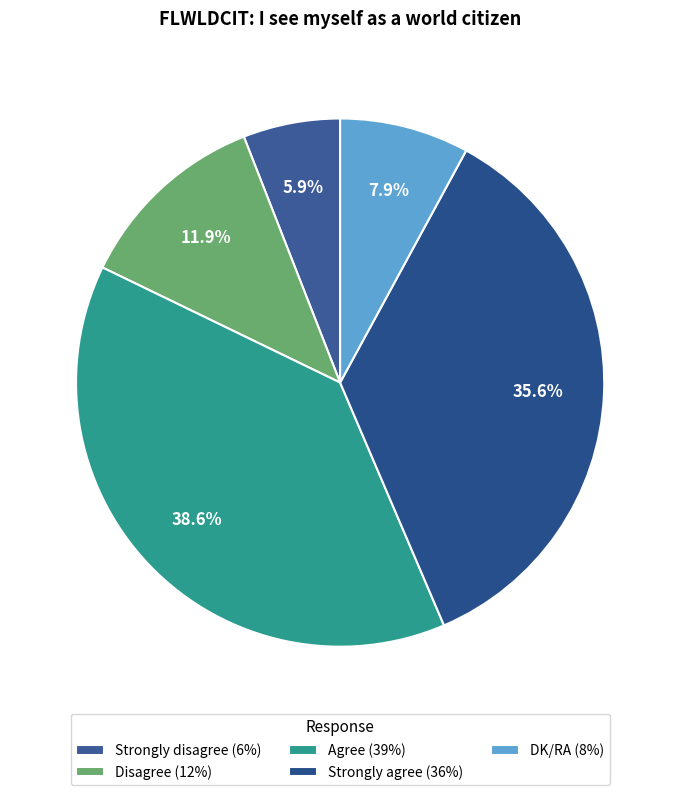

How many segments does this pie chart have?

5